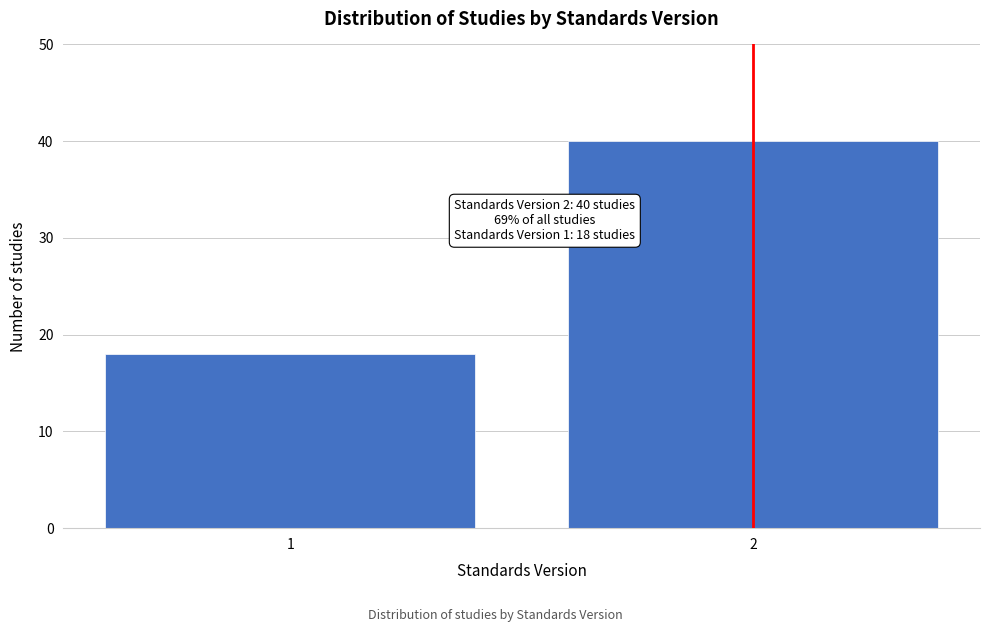

Reading right to left, list all the values displayed in this chart.

2=40	1=18